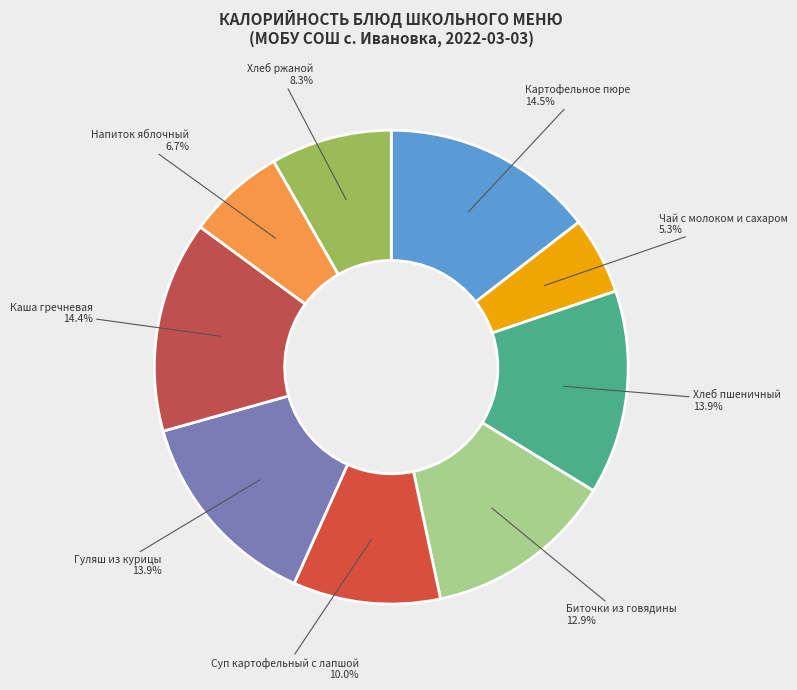

Which has a higher value, Хлеб пшеничный or Чай с молоком и сахаром?

Хлеб пшеничный